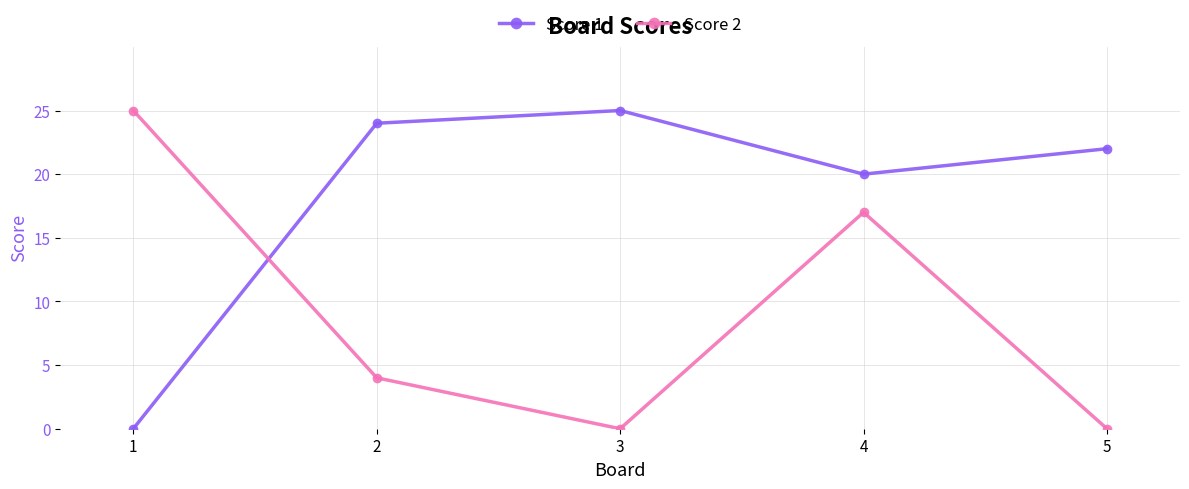

How many data points does each series have?

5